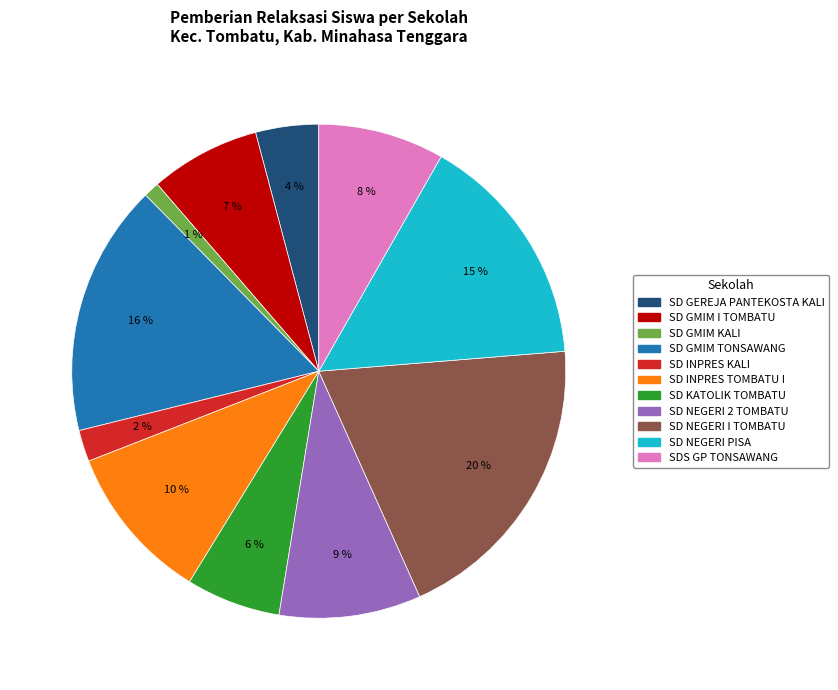

Is the sum of SD GMIM I TOMBATU and SDS GP TONSAWANG greater than half?

No